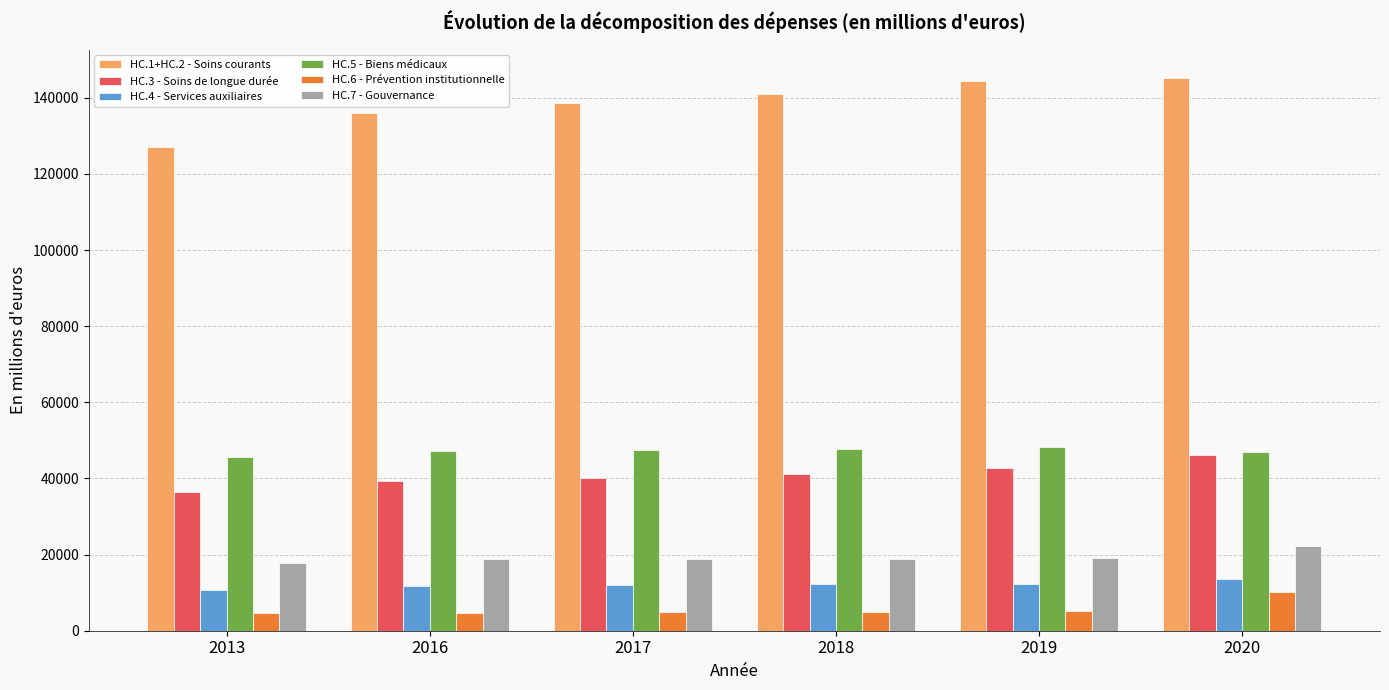

What is the spread (max minus min) of values at 2013?

122505